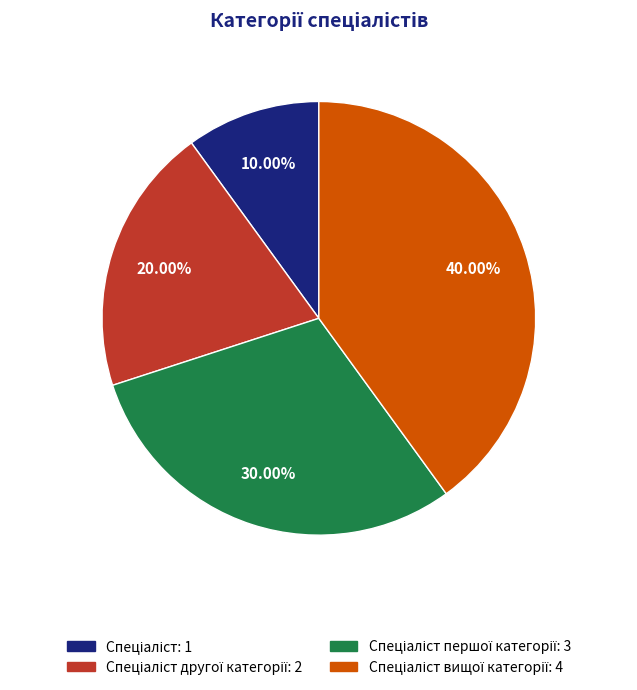

How many segments does this pie chart have?

4